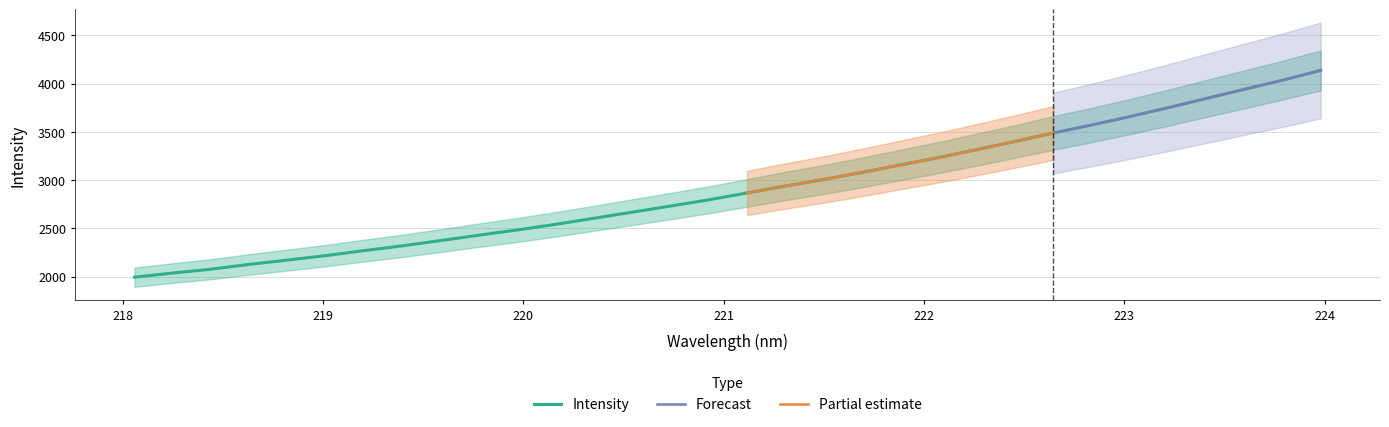

What is the smallest value displayed?

1993.9